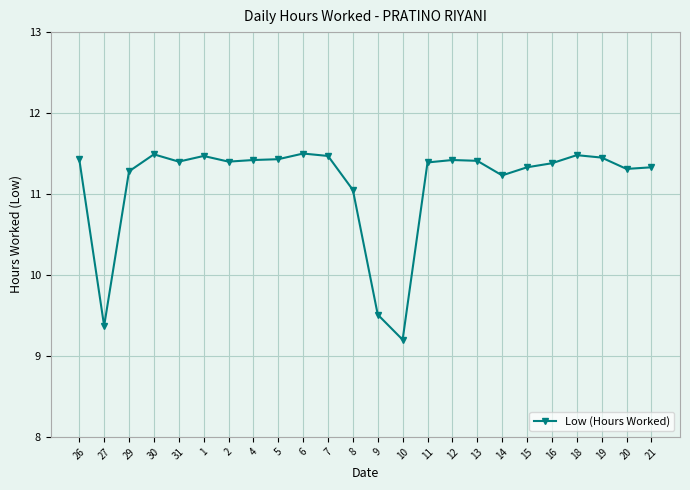

The chart shows a value of 2.6 at 11. True or false?

False